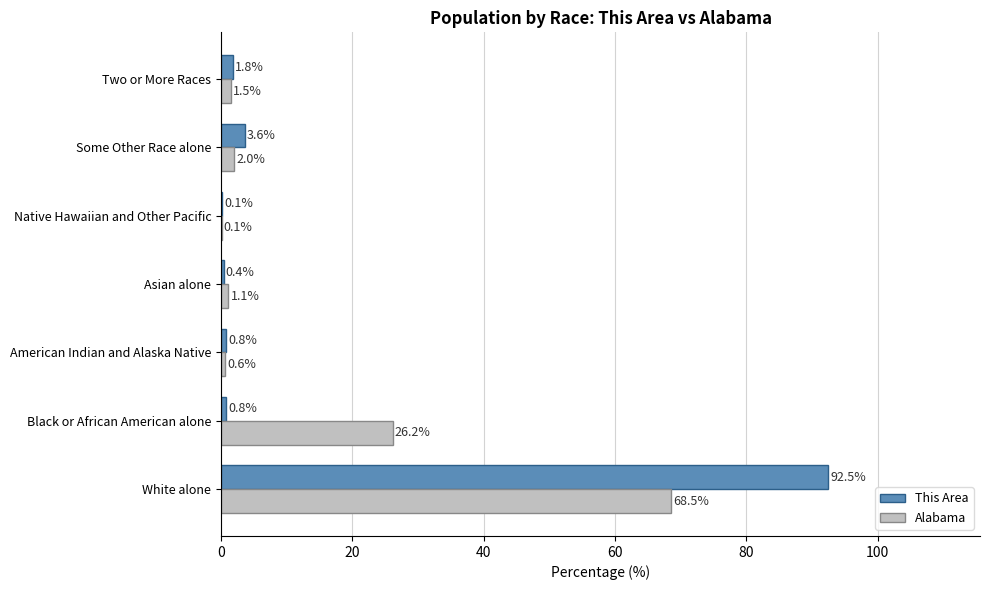

What value does the This Area series have at Some Other Race alone?

3.6